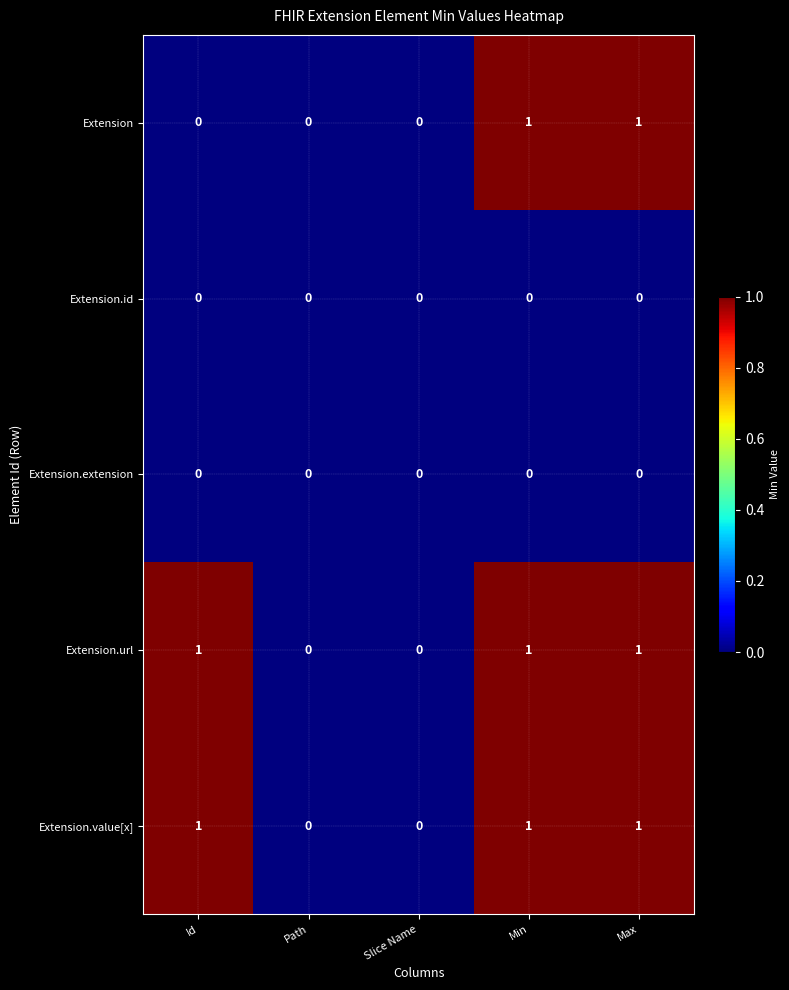

What is the total value across all series at Min?

3